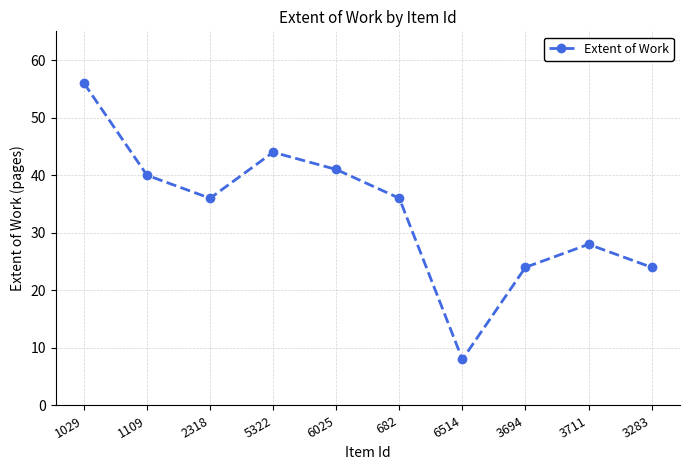

The value at 3694 is 31. True or false?

False